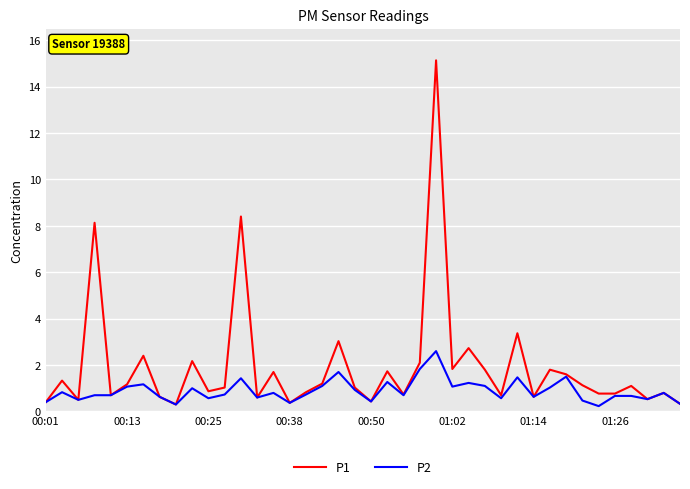

What is the lowest value of the P2 series?

0.2